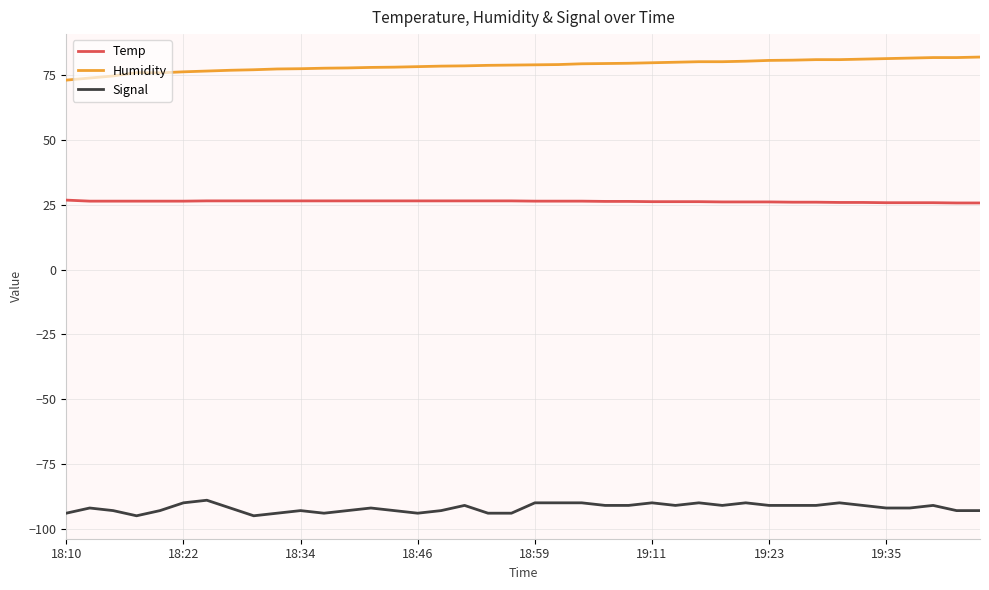

Rank the series by their maximum value, from lowest to highest.

Signal, Temp, Humidity